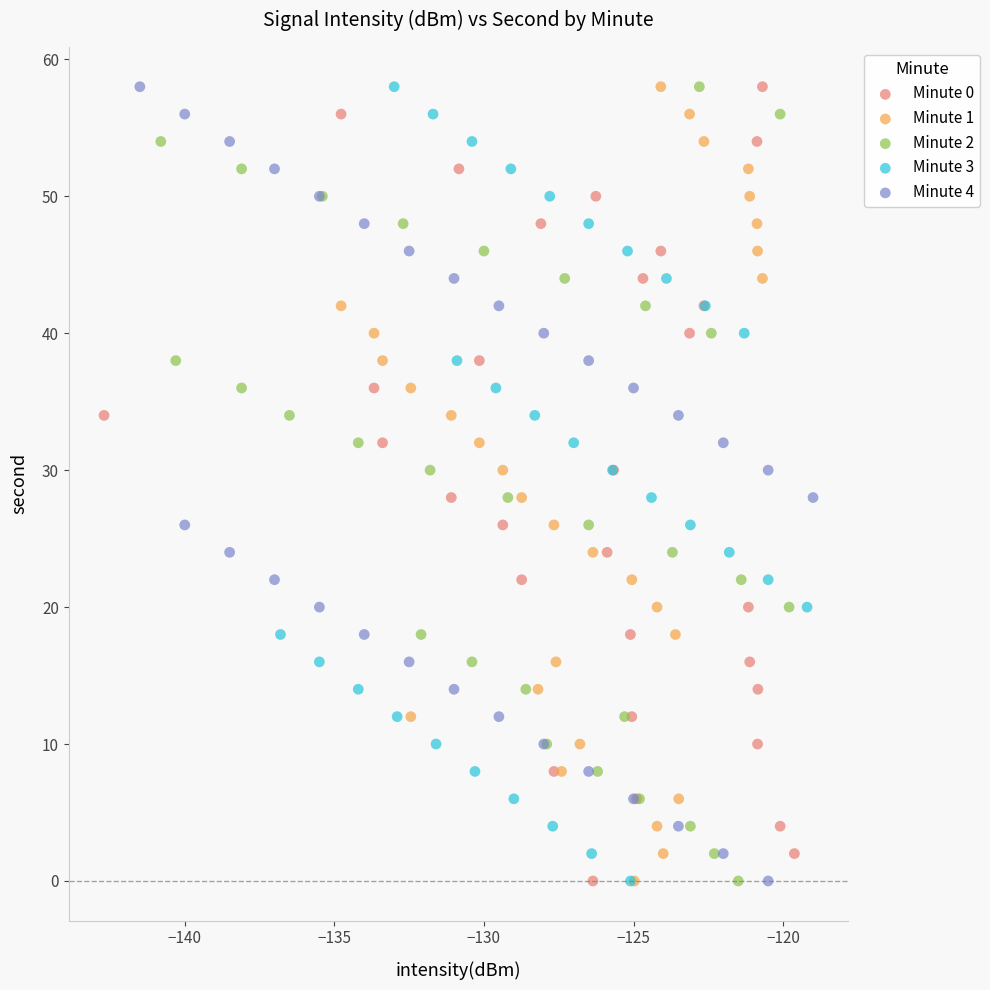

What are all the series names shown in the legend?

Minute 0, Minute 1, Minute 2, Minute 3, Minute 4